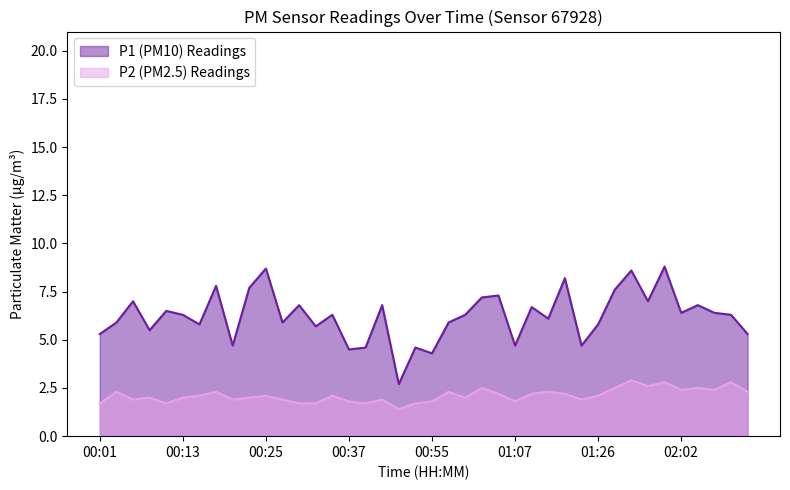

How many interior local valleys does the P2 series have?

11